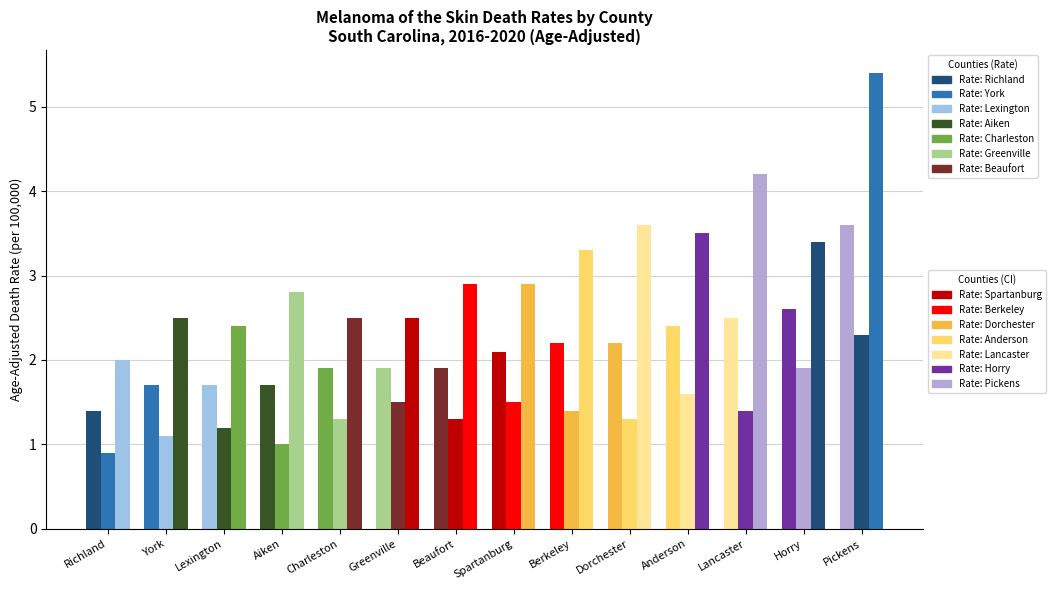

List the series in order of their overall mean, lowest first.

Lower CI, Age-Adjusted Death Rate, Upper CI